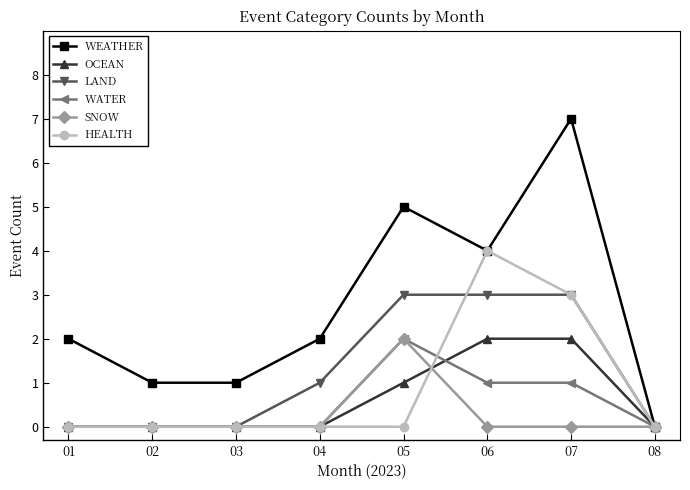

What is the total value across all series at 03?

1